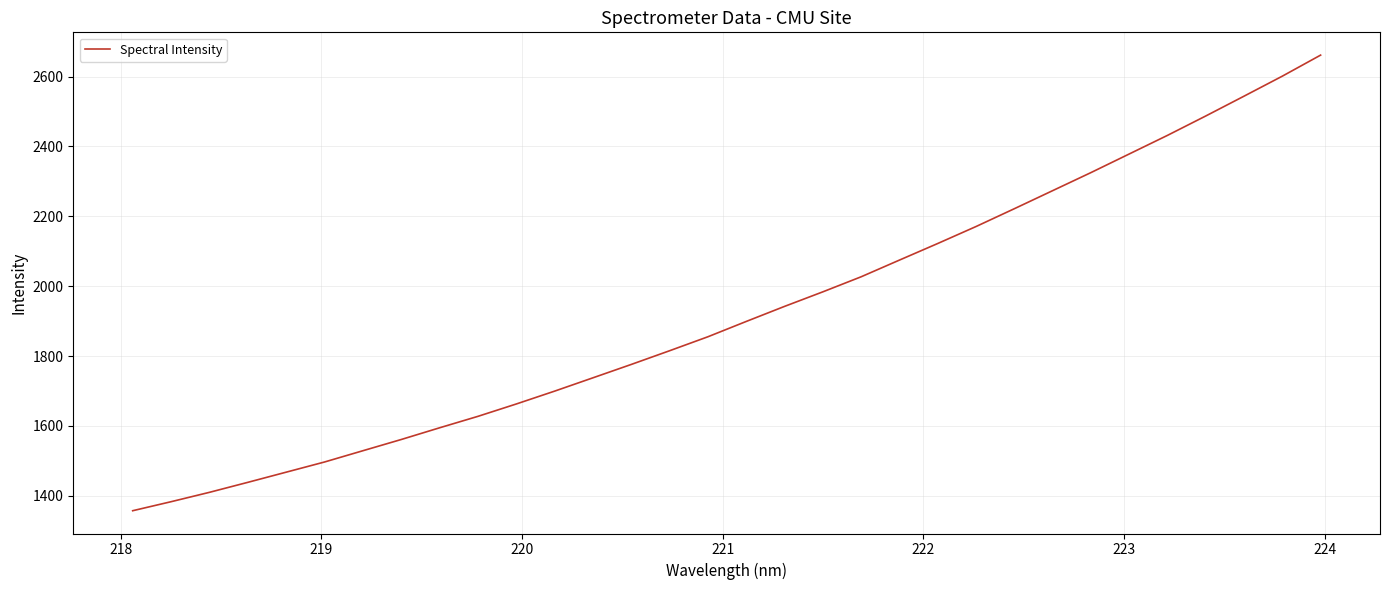

What is the difference between the maximum and minimum values?

1304.4